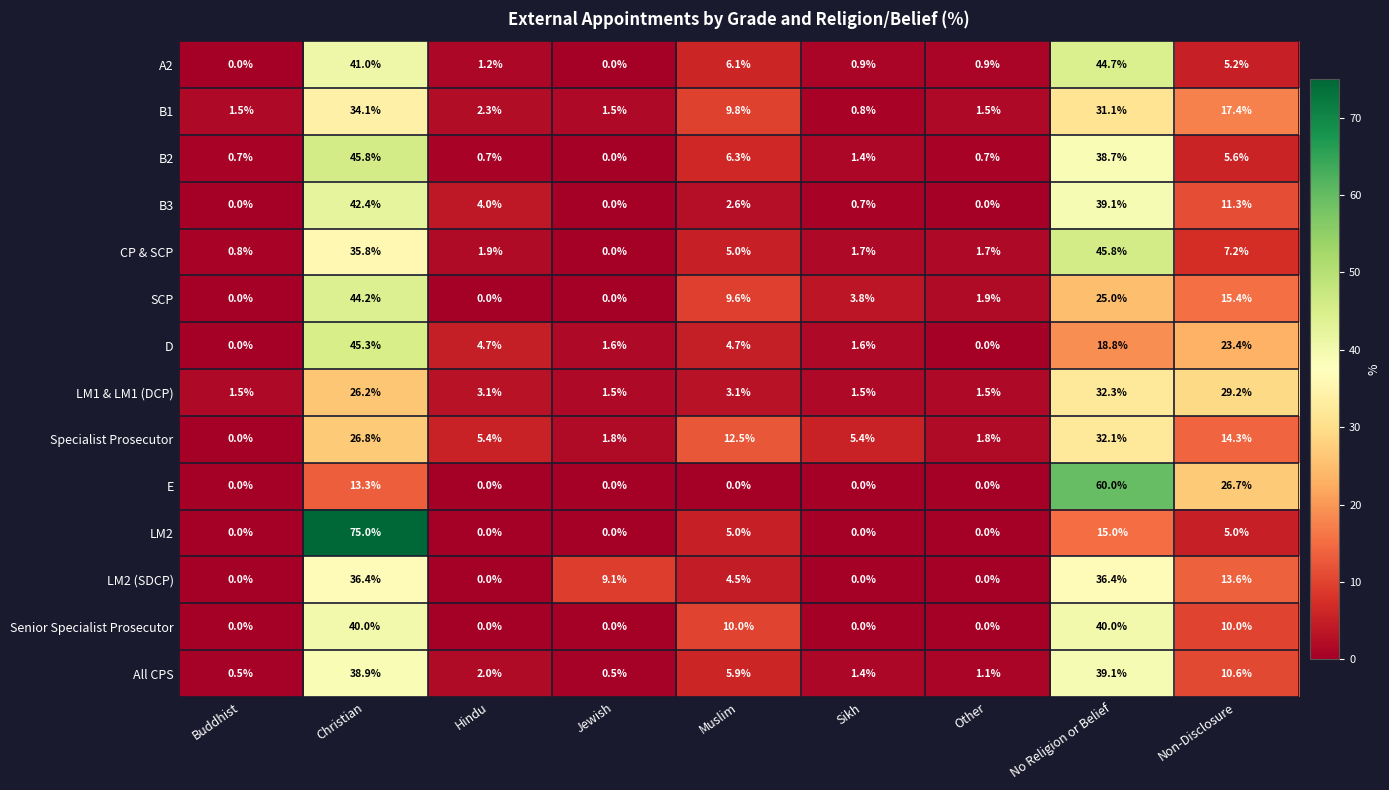

At which label is LM2 closest to 37?

No Religion or Belief